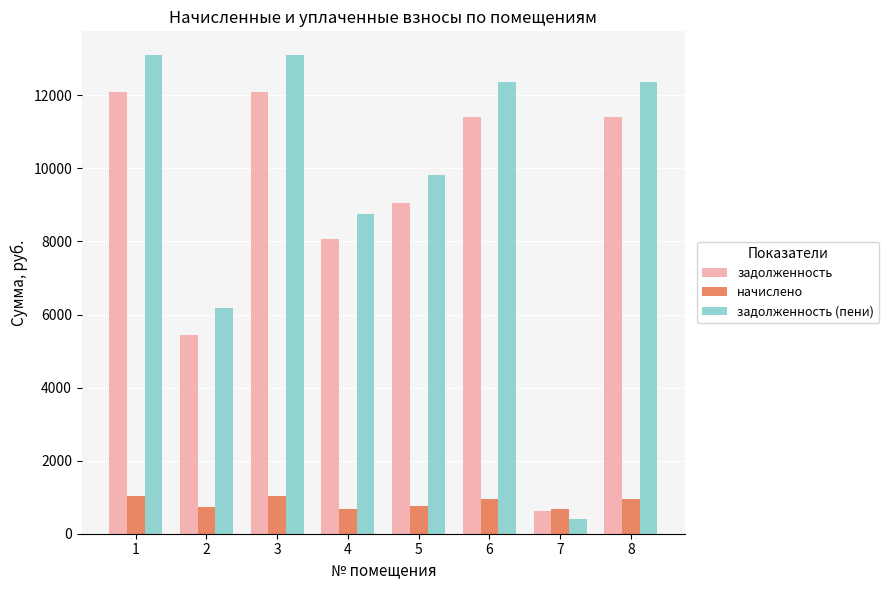

Is the value of начислено at 5 greater than the value of задолженность (пени) at 6?

No